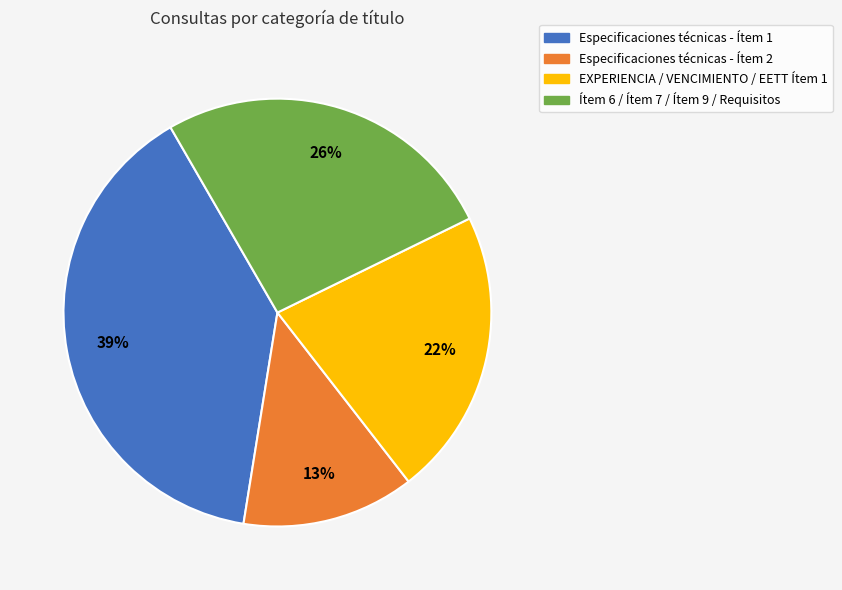

True or false: Especificaciones técnicas - Ítem 1 accounts for 32% of the total.

False